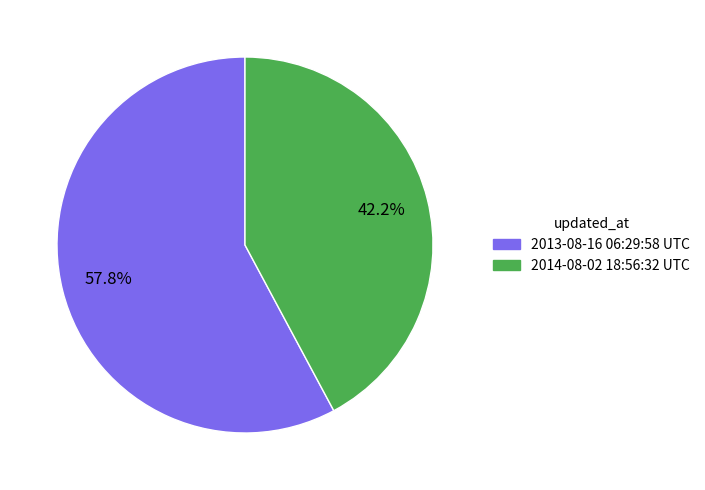

Is there a majority slice in this chart?

Yes